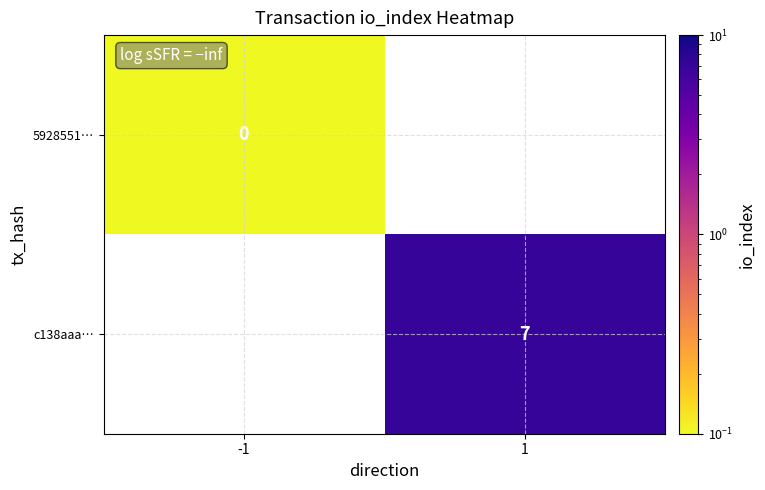

Is the value of c138aaa… at 1 greater than the value of 5928551… at -1?

Yes